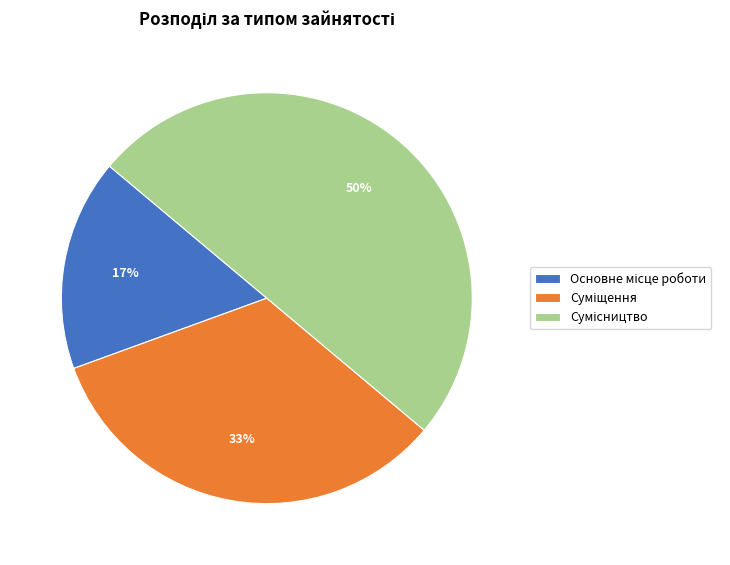

To the nearest percent, what is the average slice percentage?

33%